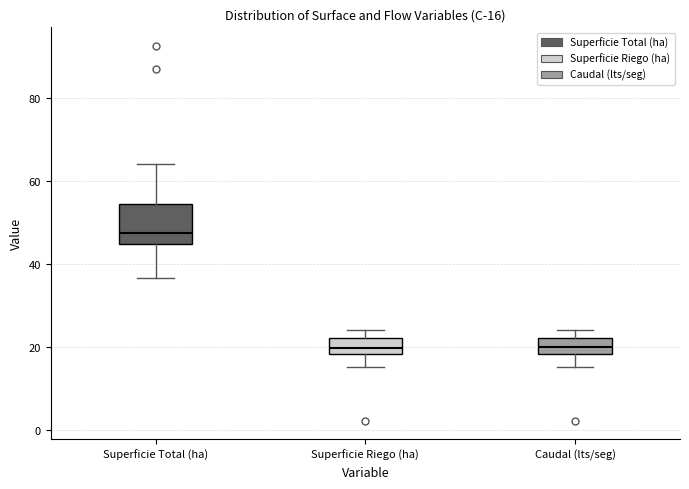

Which box has the highest median line?

Superficie Total (ha)